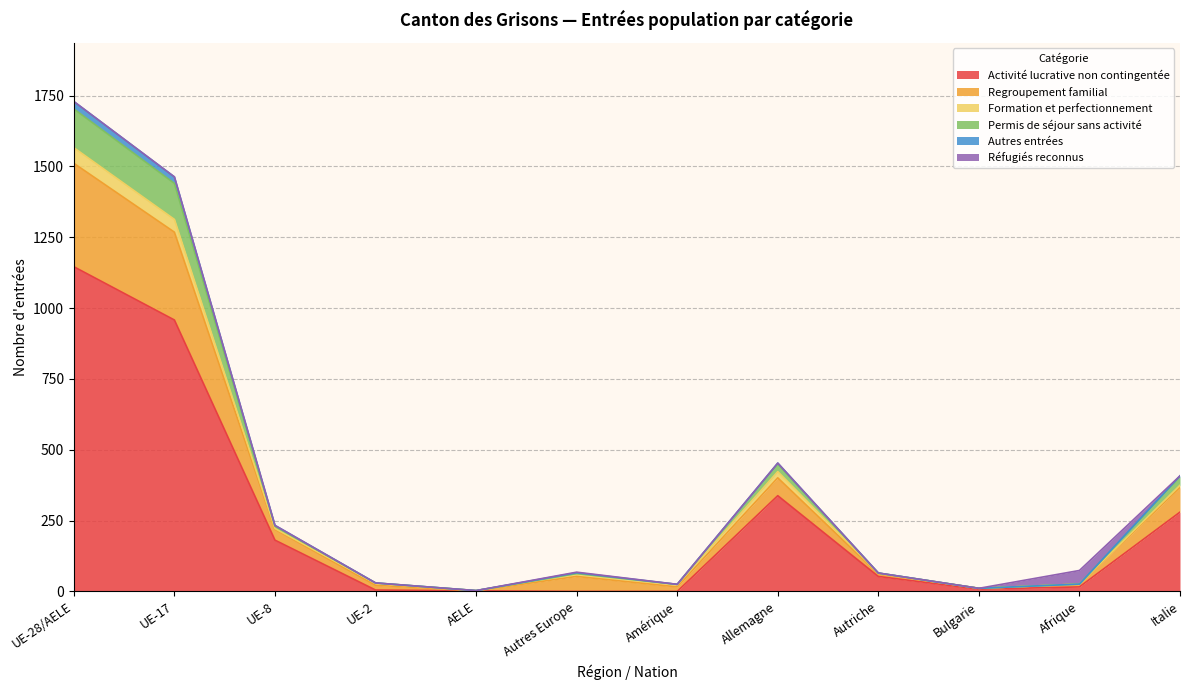

Which label corresponds to the smallest value in the chart?

Autres Europe